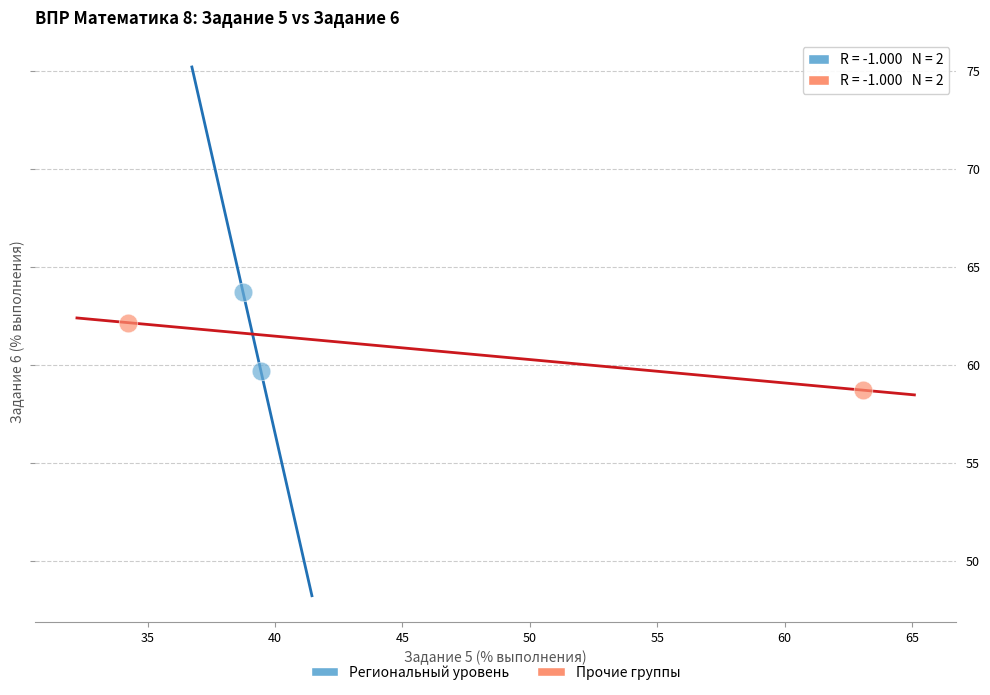

Which series reaches the minimum Y coordinate?

Прочие группы